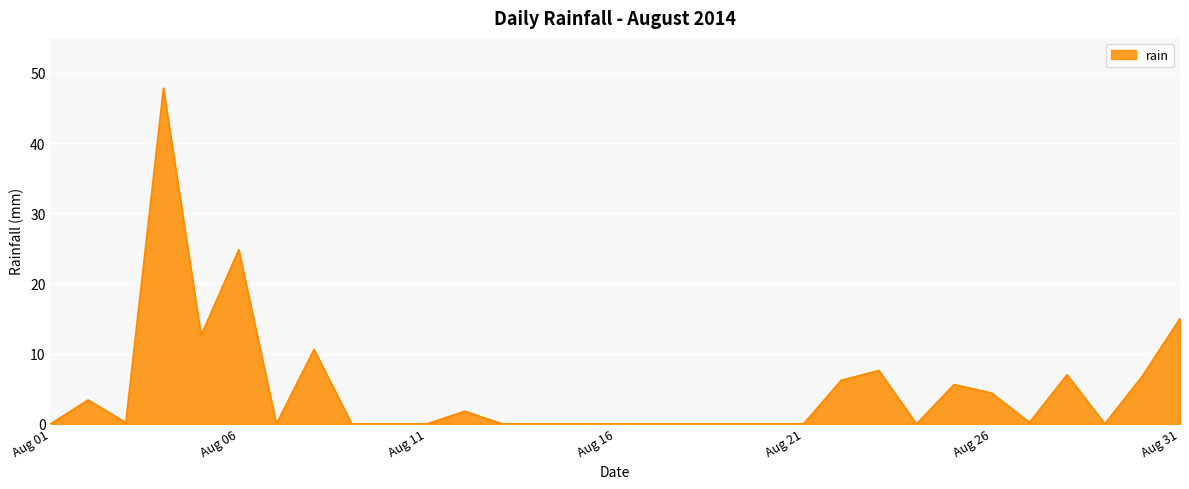

What is the difference between the maximum and minimum values?

47.8